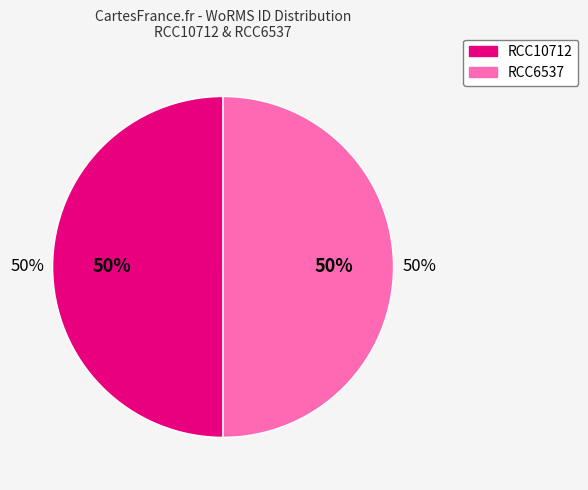

The RCC6537 slice represents 50% of the pie. True or false?

True